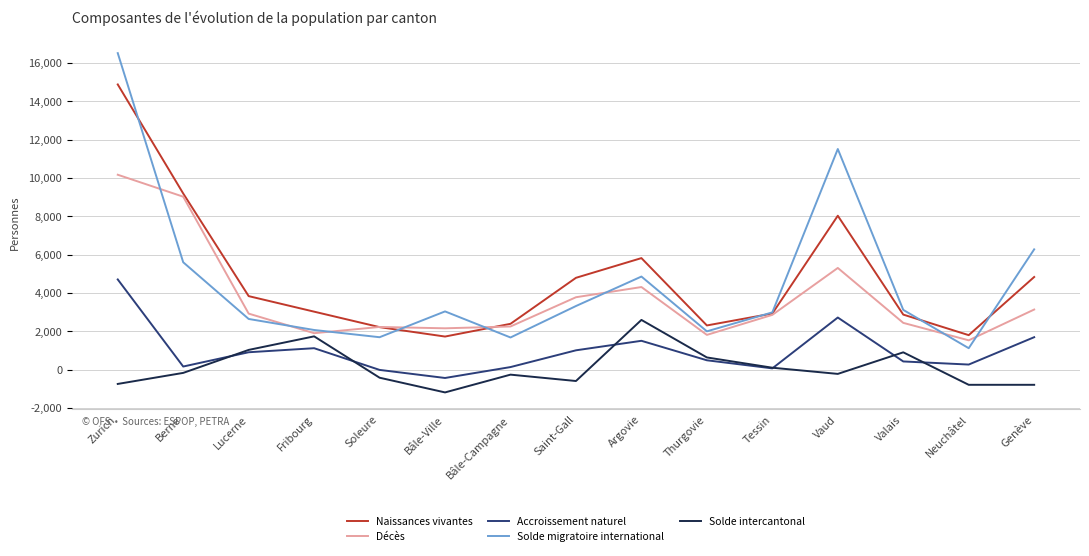

How many interior local peaks does the Décès series have?

3